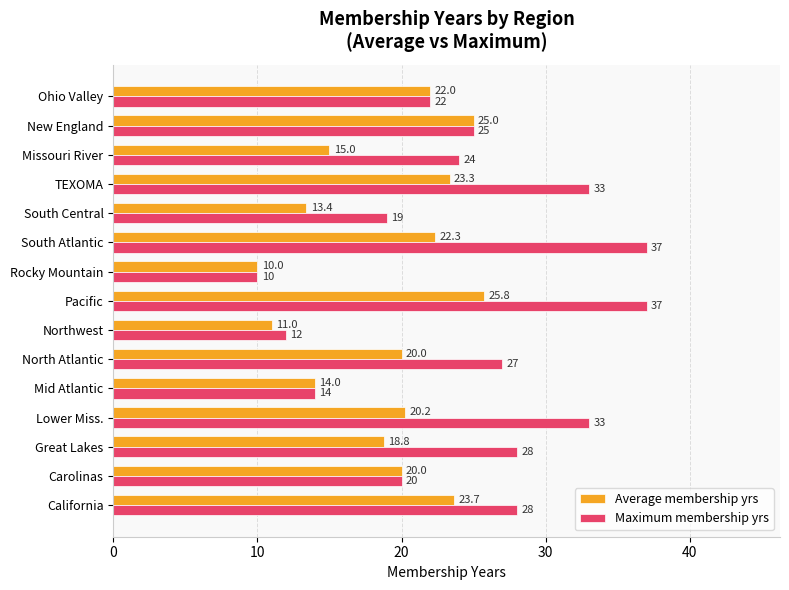

What is the smallest value displayed?

10.0